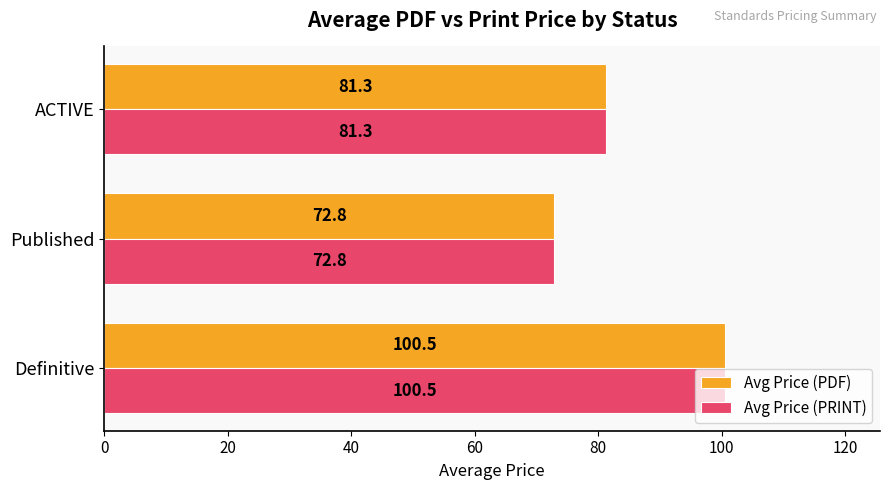

What is the sum of all Avg Price (PDF) values?

254.6